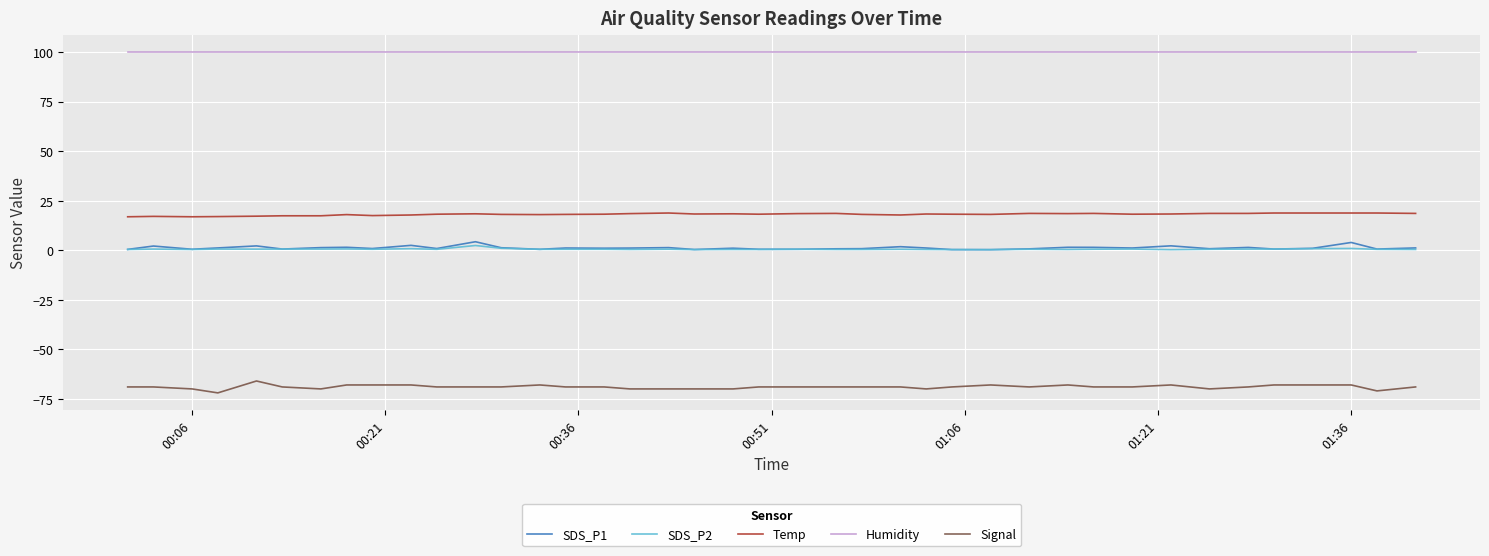

True or false: SDS_P2 and Signal intersect in this chart.

False